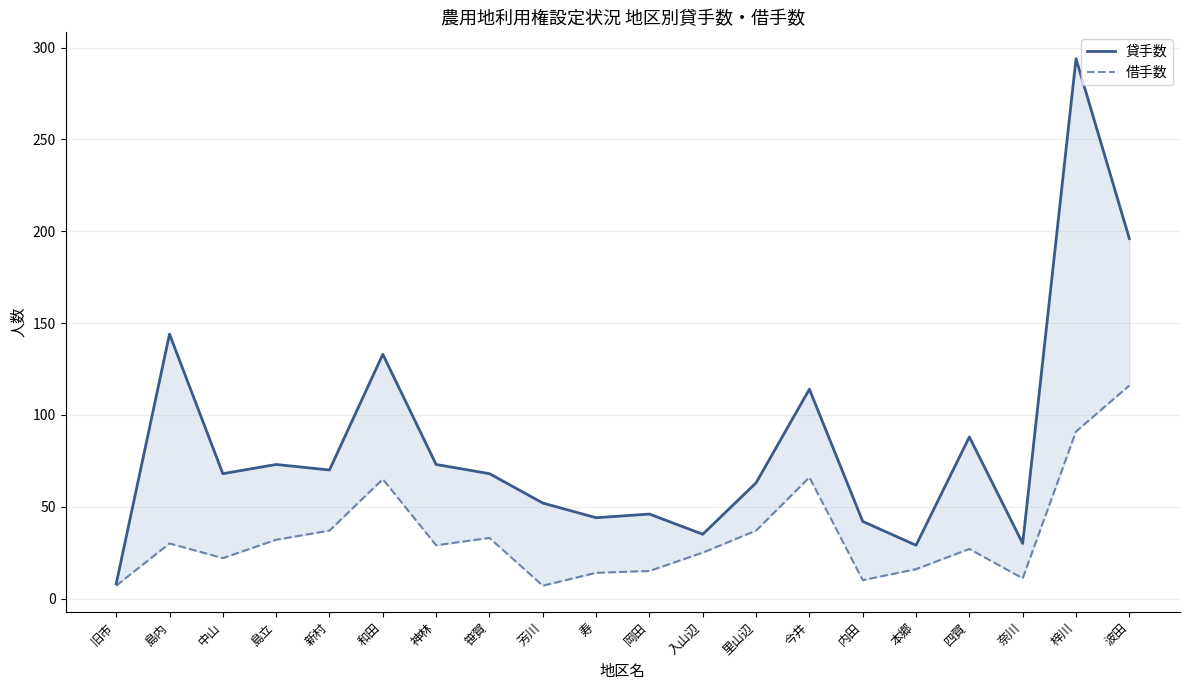

True or false: 貸手数 and 借手数 intersect in this chart.

False